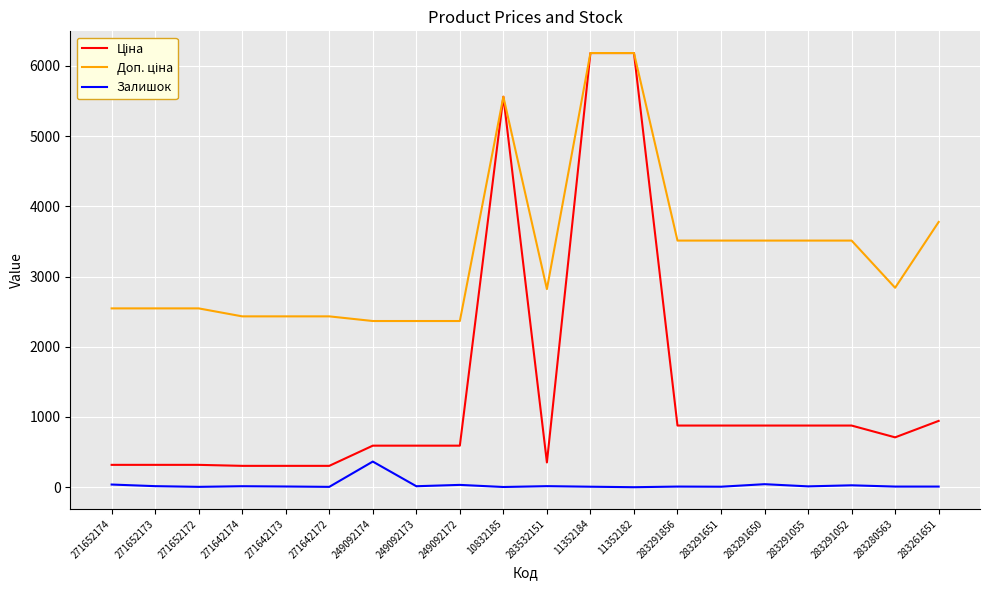

What is the maximum value for Залишок?

365.0